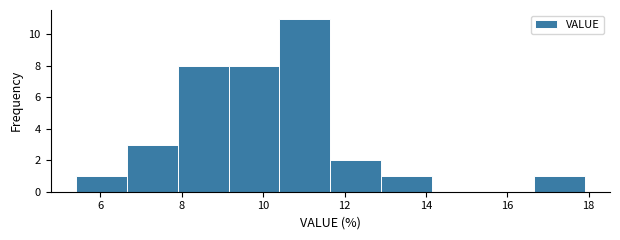

How tall is the bar that spans 11.65 to 12.90 on the x-axis? Neither the bar edges nor the heights are printed on the chart, so give them approximately, as read against the axes.

2